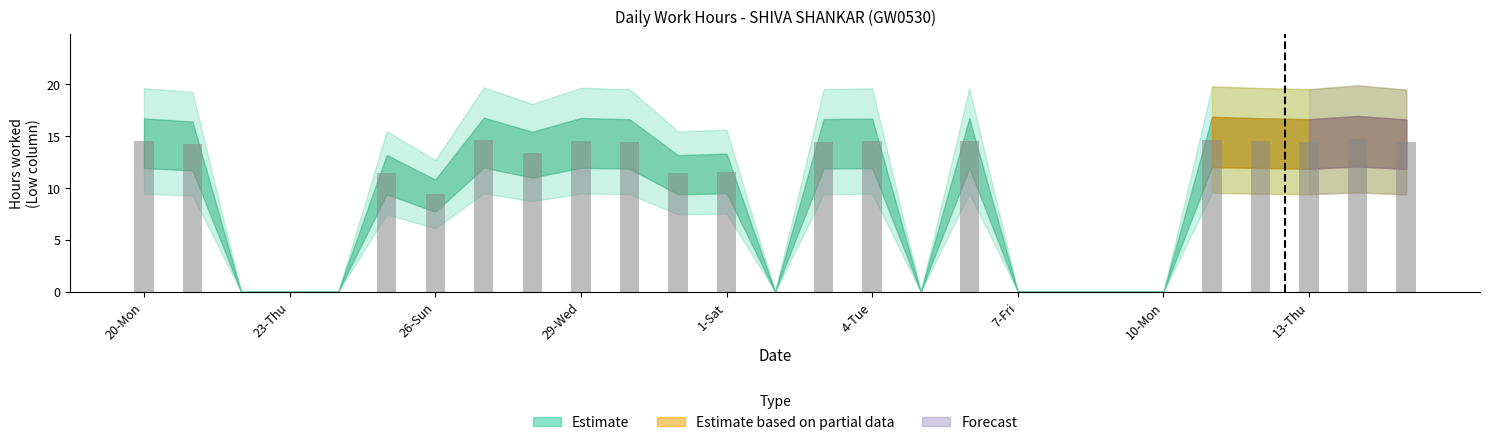

What is the maximum value shown in the chart?

14.8